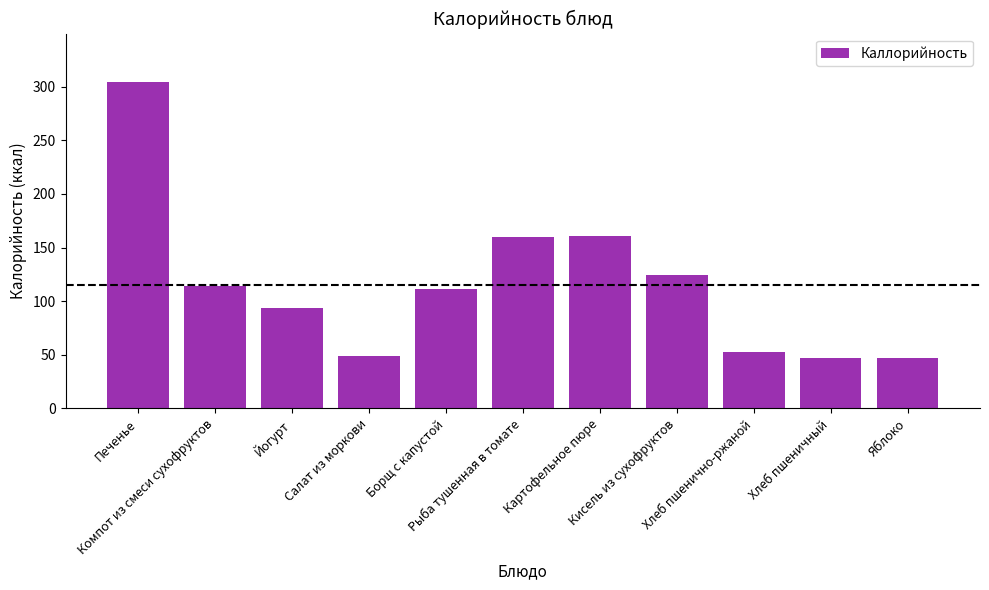

What is the maximum value shown in the chart?

304.0